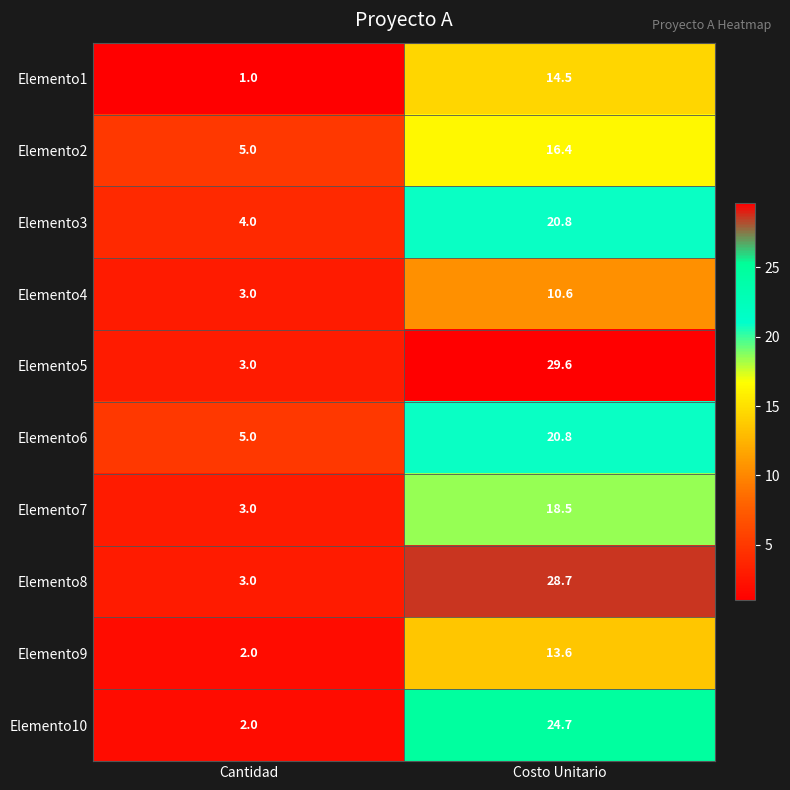

At which label does Elemento2 first exceed 16?

Costo Unitario